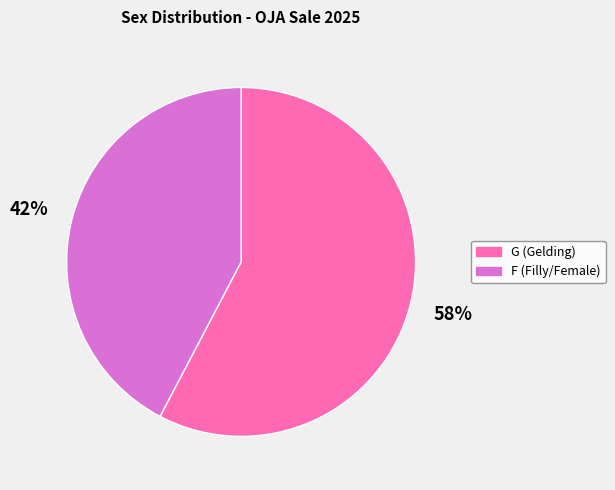

Is there a majority slice in this chart?

Yes